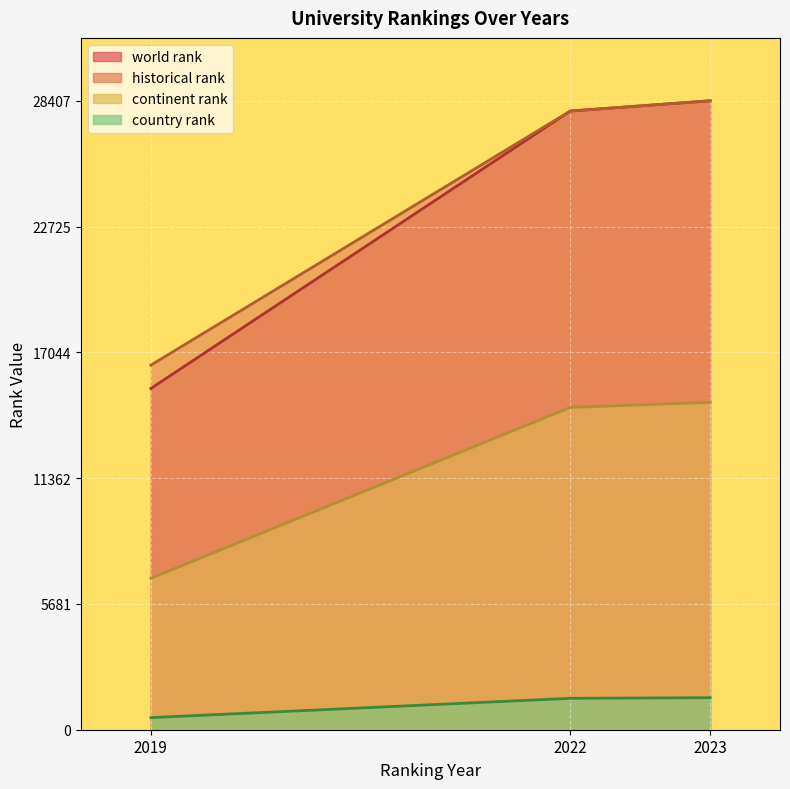

What are all the series names shown in the legend?

world rank, continent rank, country rank, historical rank